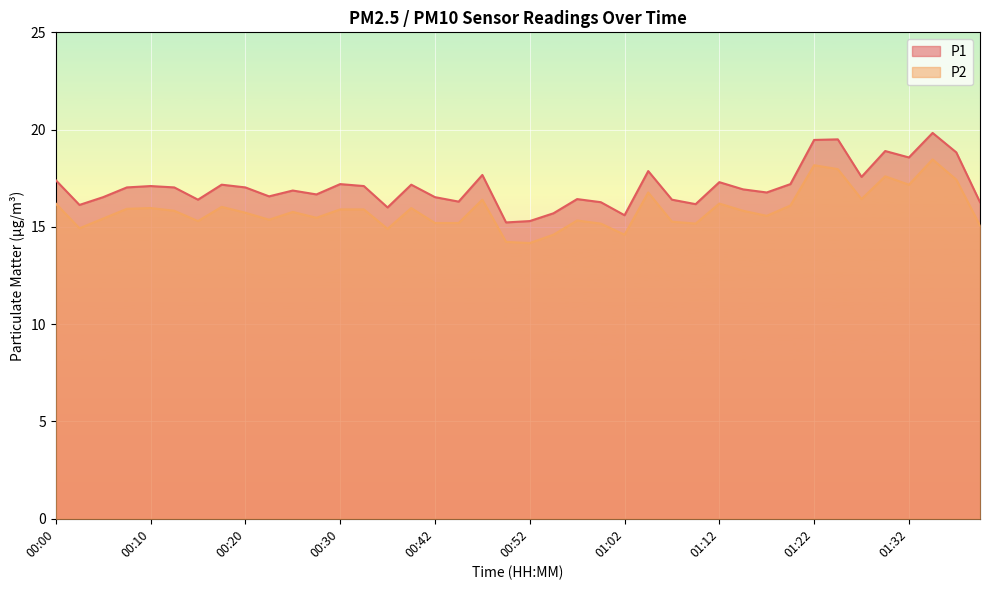

Does the chart display data point markers on the line(s)?

No